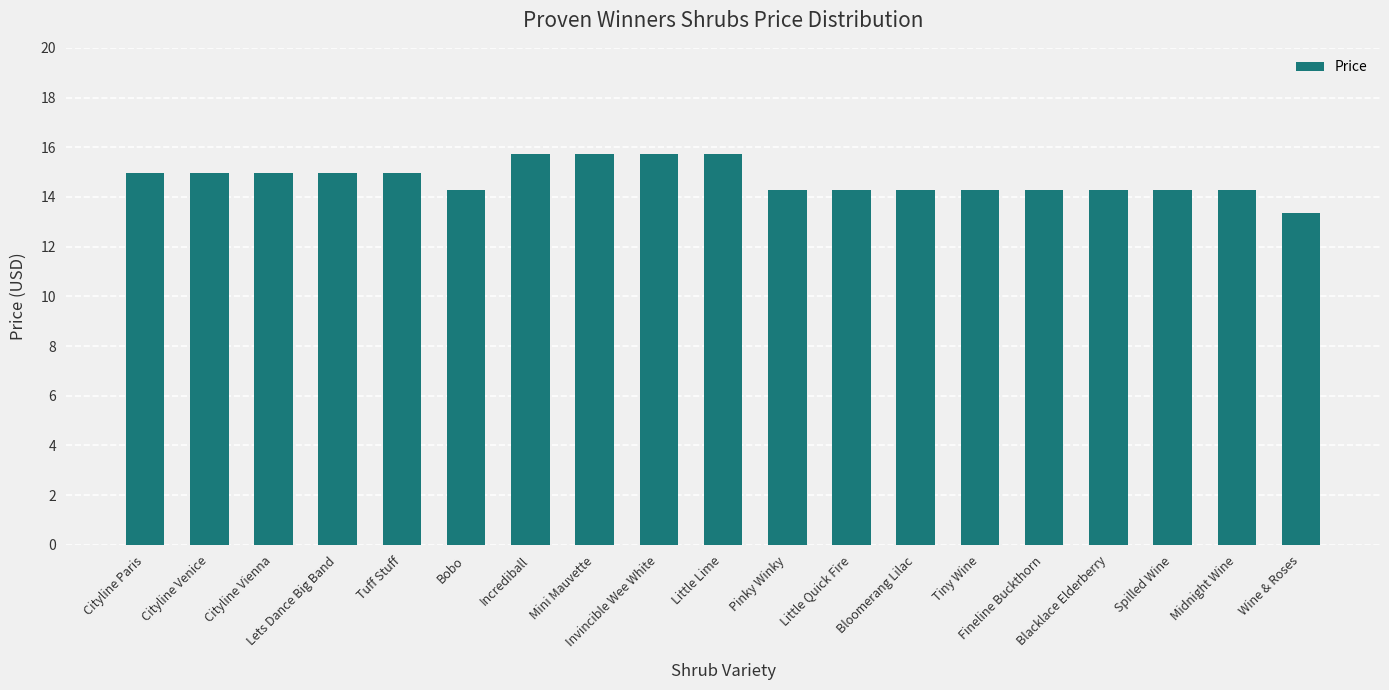

What is the label of the 18th bar from the left?

Midnight Wine